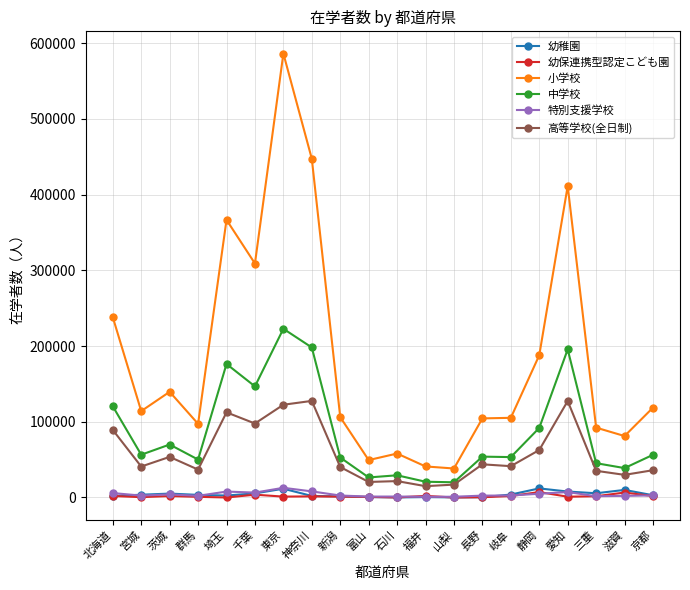

Between 東京 and 長野, which series saw the biggest shift?

小学校